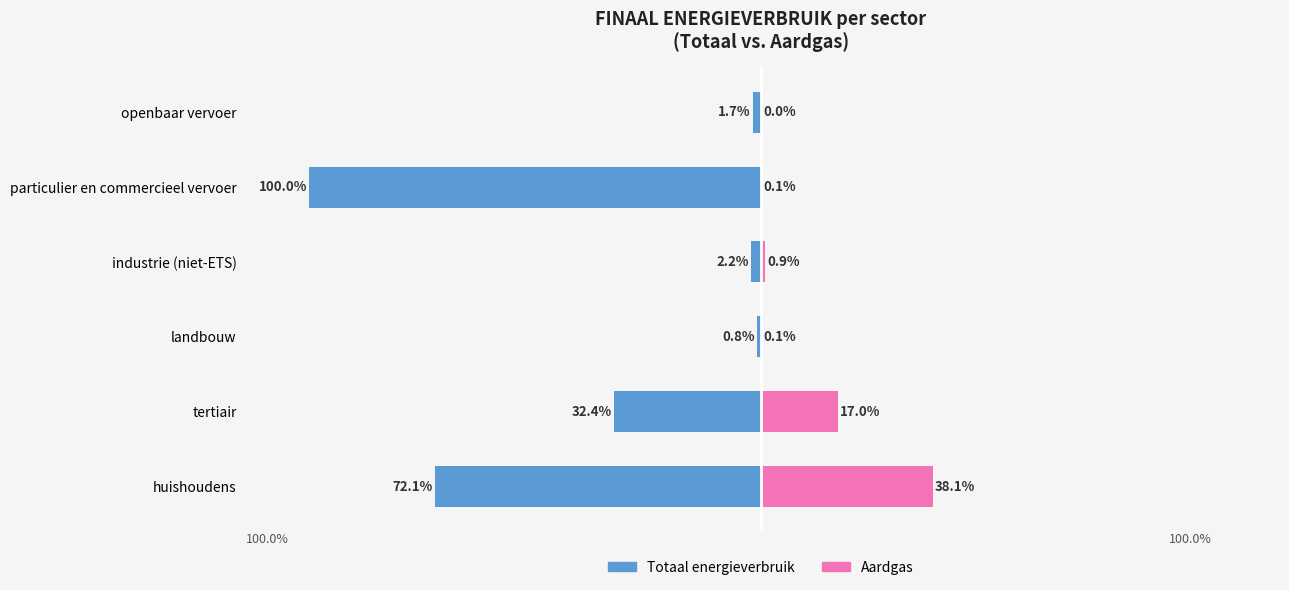

Reading left to right, what are all the values shown in this chart?

Totaal energieverbruik: -72.1	-32.4	-0.8	-2.2	-100.0	-1.7
Aardgas: 38.1	17.0	0.1	0.9	0.1	0.0